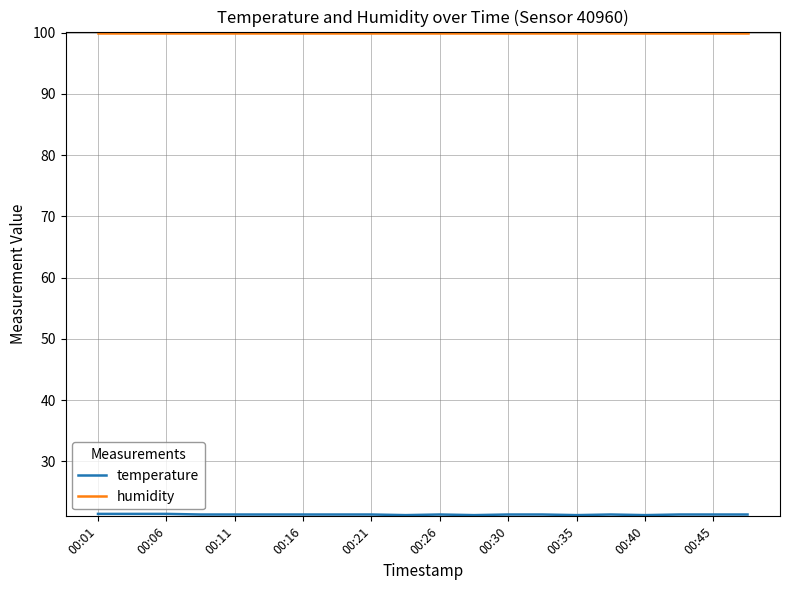

What is the smallest value displayed?

21.2